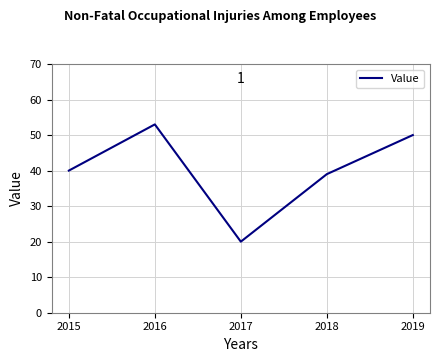

What is the difference between the maximum and second lowest values?

14